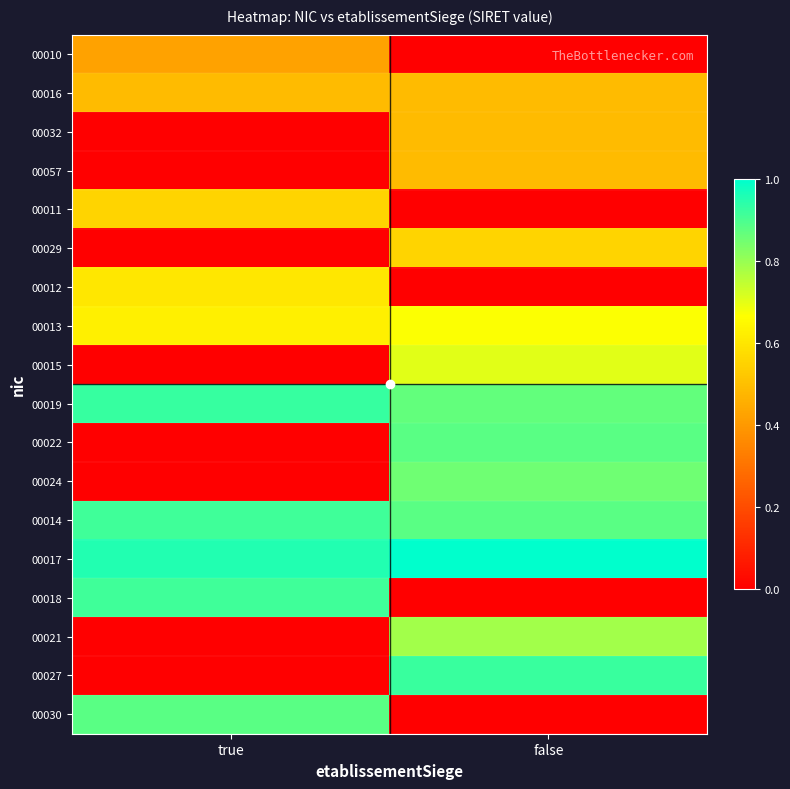

What is the difference between the highest and lowest values at true?

1.0